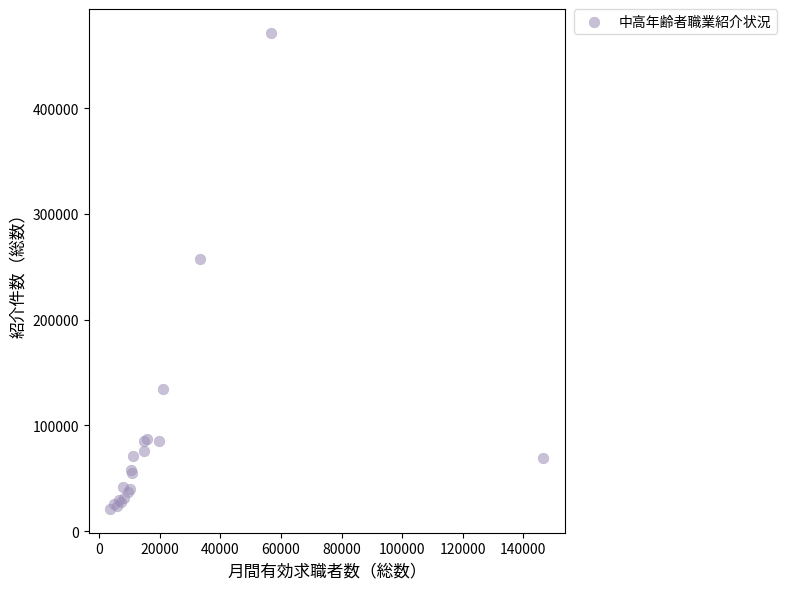

What Y value in the scatter plot is closest to 246113?

257752